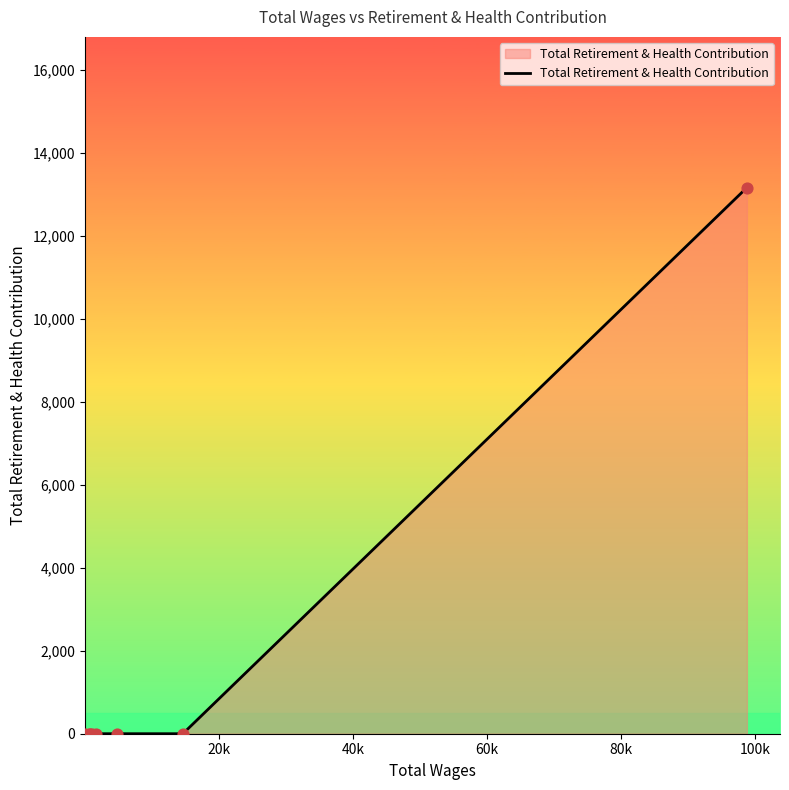

What is the average value?

1645